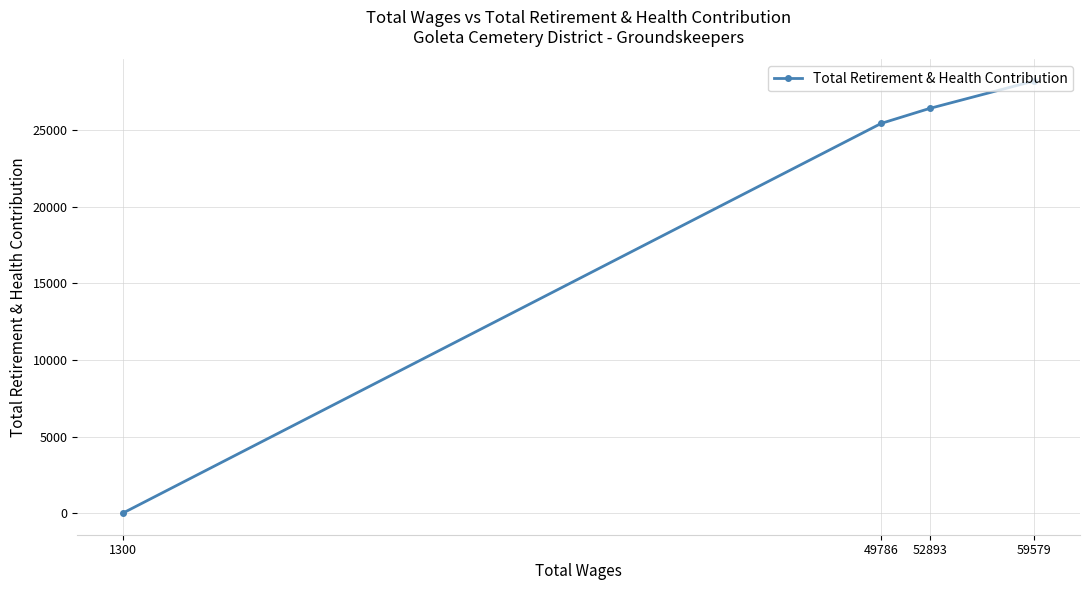

The chart shows a value of 26424 at 52893. True or false?

True